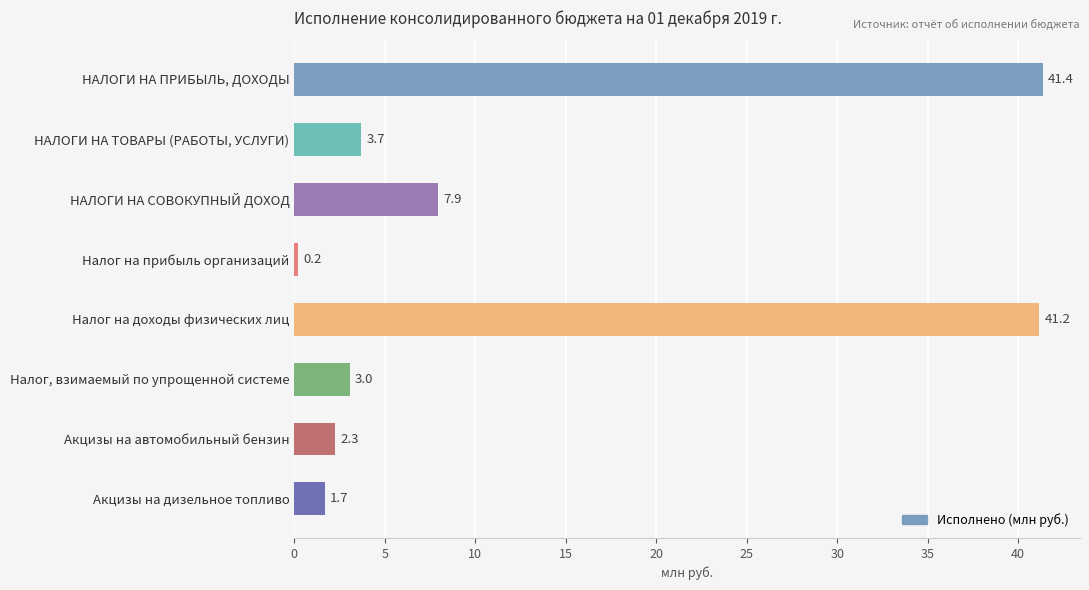

List the labels in order of value, smallest first.

Налог на прибыль организаций, Акцизы на дизельное топливо, Акцизы на автомобильный бензин, Налог, взимаемый по упрощенной системе, НАЛОГИ НА ТОВАРЫ (РАБОТЫ, УСЛУГИ), НАЛОГИ НА СОВОКУПНЫЙ ДОХОД, Налог на доходы физических лиц, НАЛОГИ НА ПРИБЫЛЬ, ДОХОДЫ